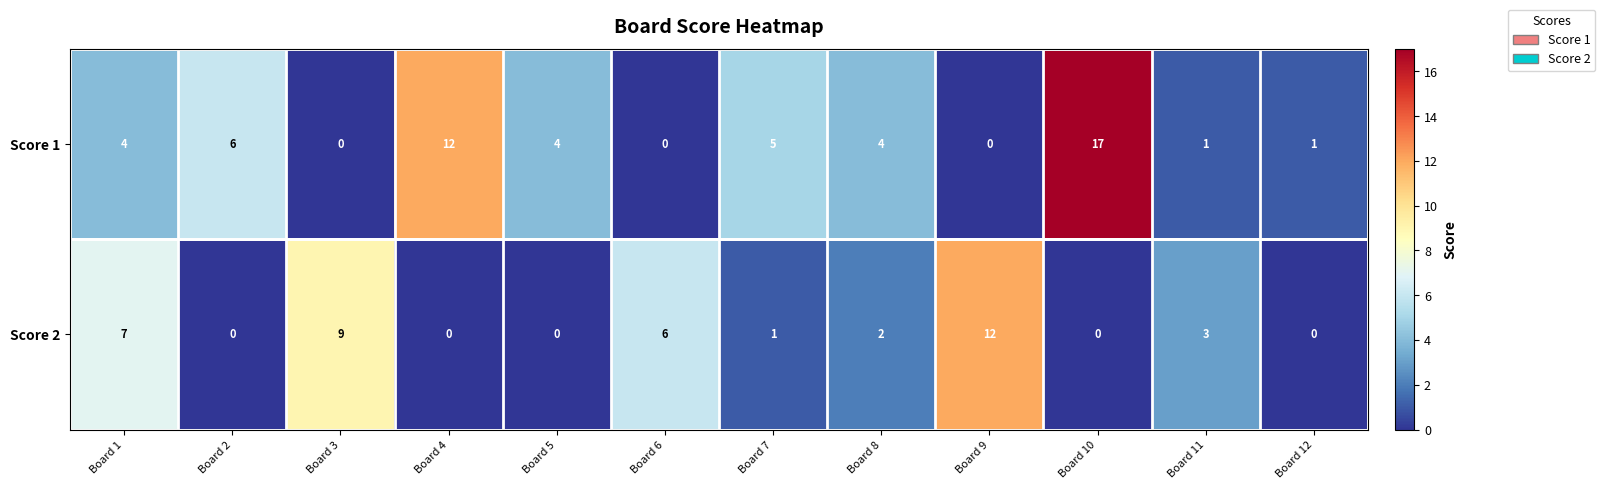

Which series has the largest total across all categories?

Score 1